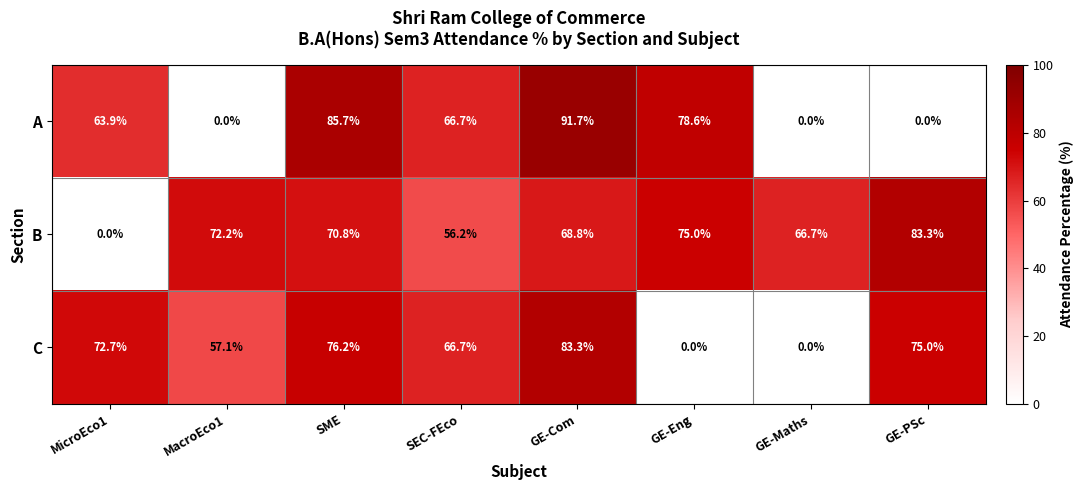

What is the difference between the maximum and minimum values in the A series?

91.7